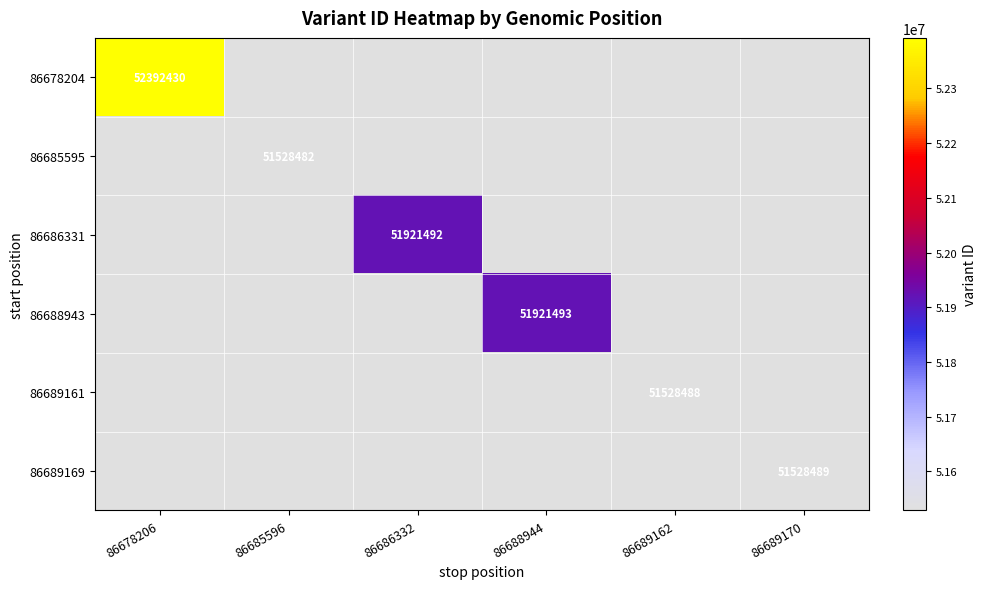

At how many categories does at least one series exceed 52228388?

1